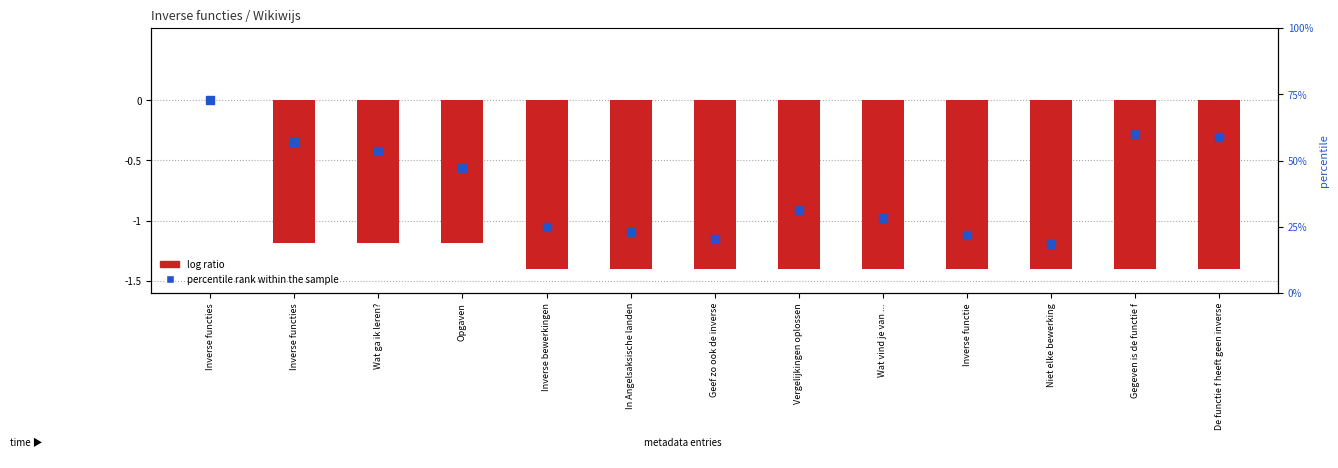

Which series contains the highest Y value?

log ratio